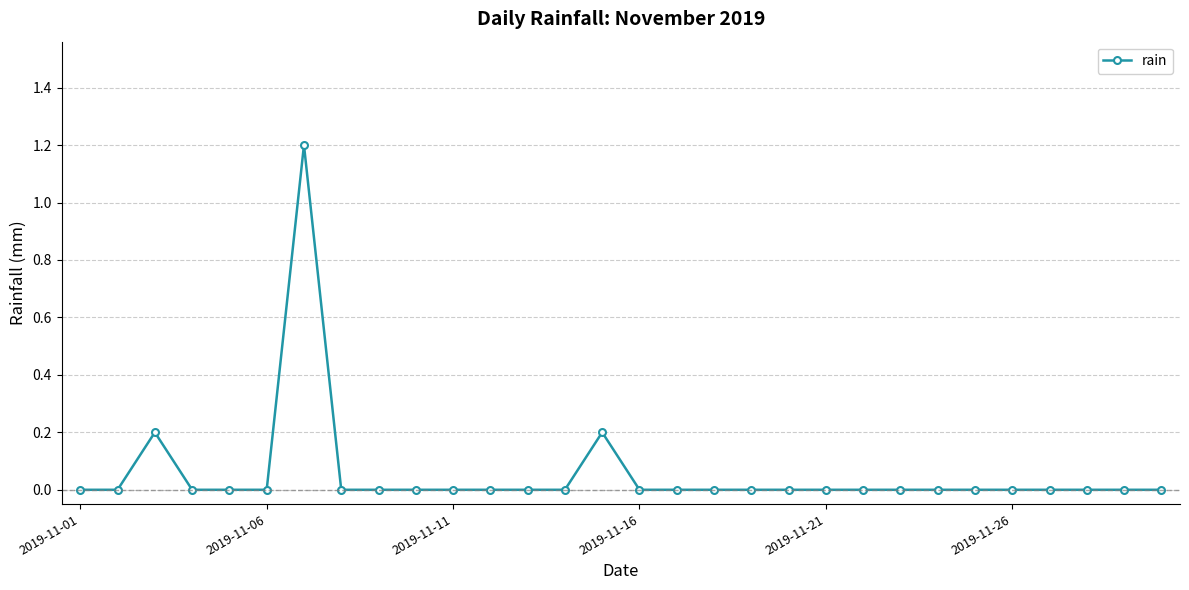

True or false: the data has more than 1 interior local peaks.

True